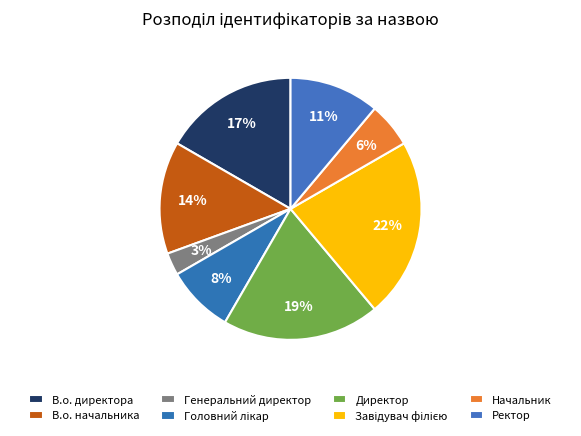

How many slices are in this pie chart?

8